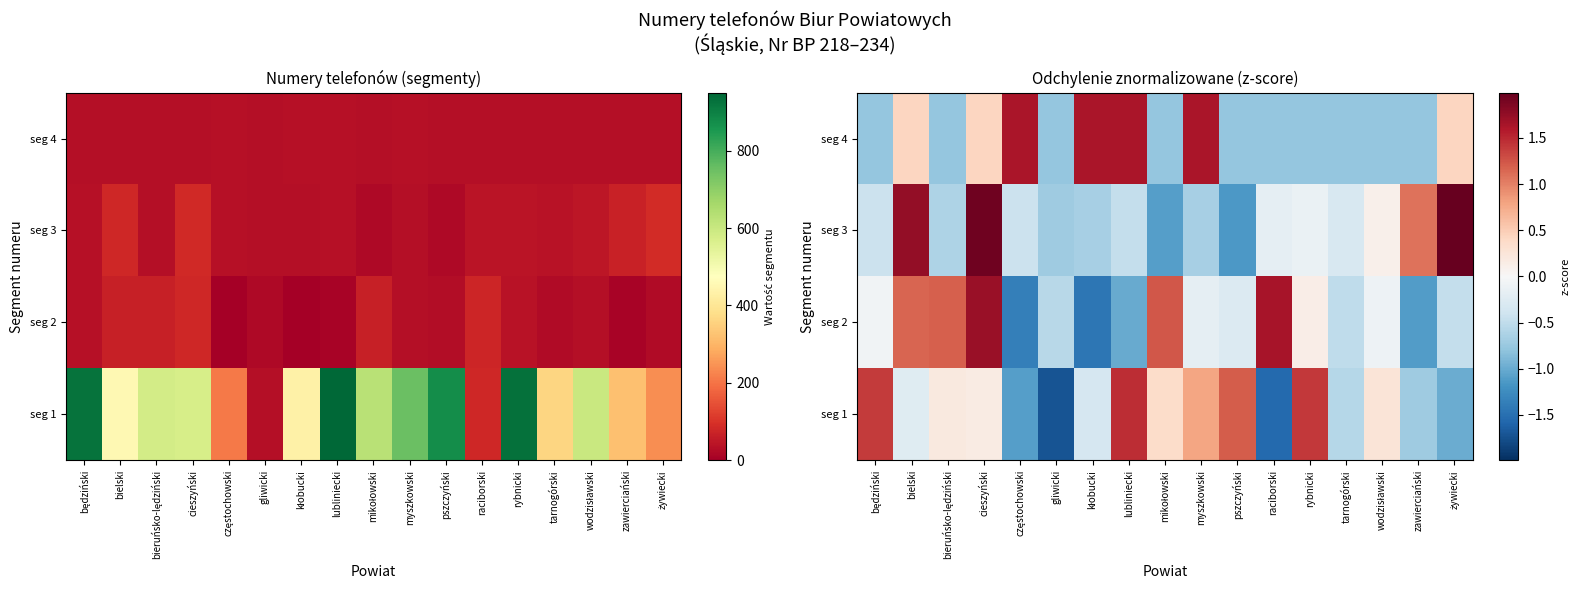

Which category has the lowest value across all series?

gliwicki